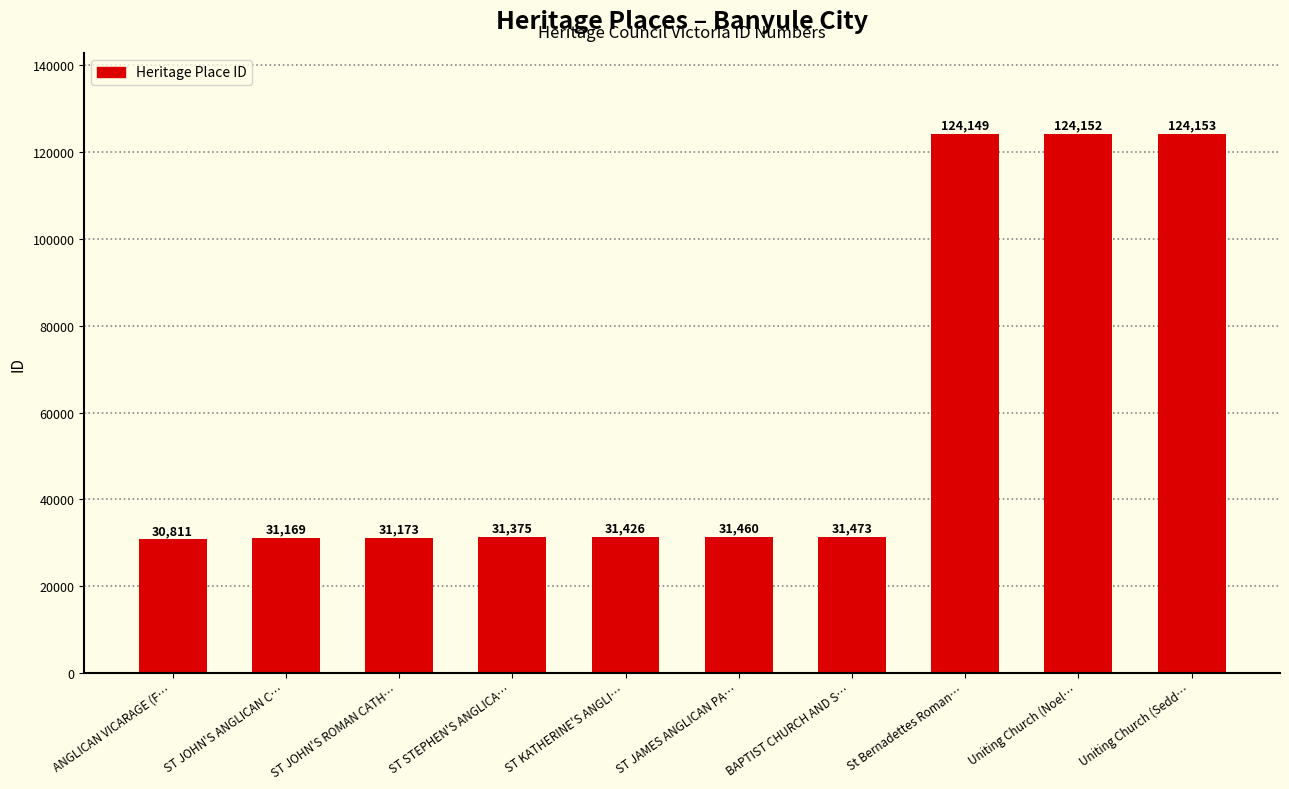

What is the difference between the maximum and minimum values?

93342